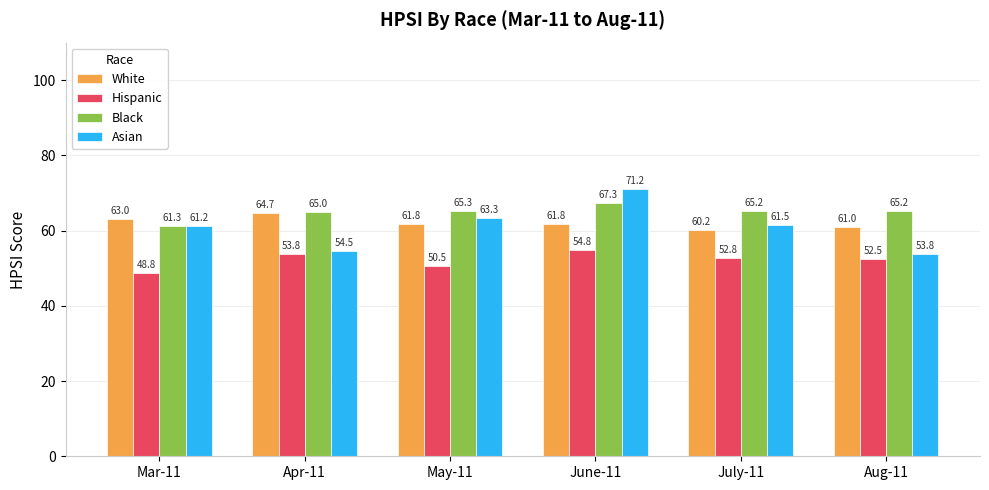

Reading left to right, what are all the values shown in this chart?

White: 63.0	64.7	61.8	61.8	60.2	61.0
Hispanic: 48.8	53.8	50.5	54.8	52.8	52.5
Black: 61.3	65.0	65.3	67.3	65.2	65.2
Asian: 61.2	54.5	63.3	71.2	61.5	53.8